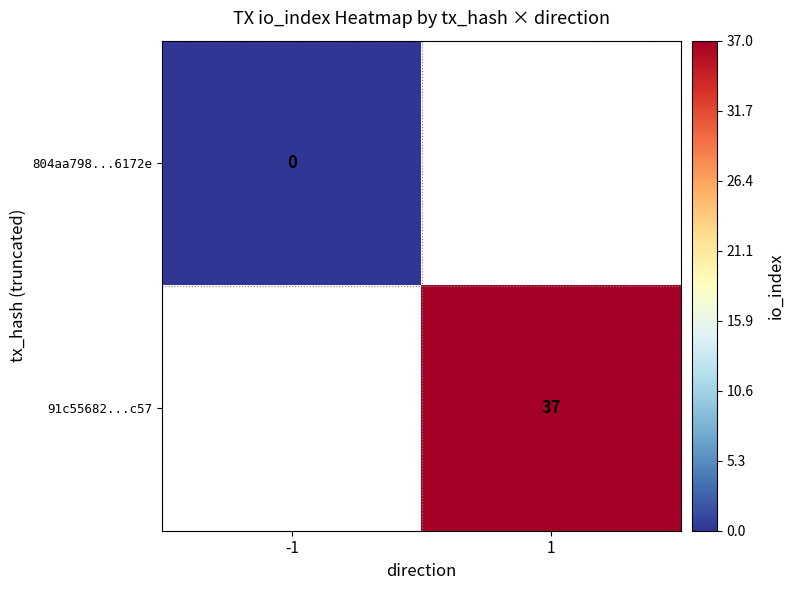

Is it true that 91c55682...c57 equals 62 at 1?

False